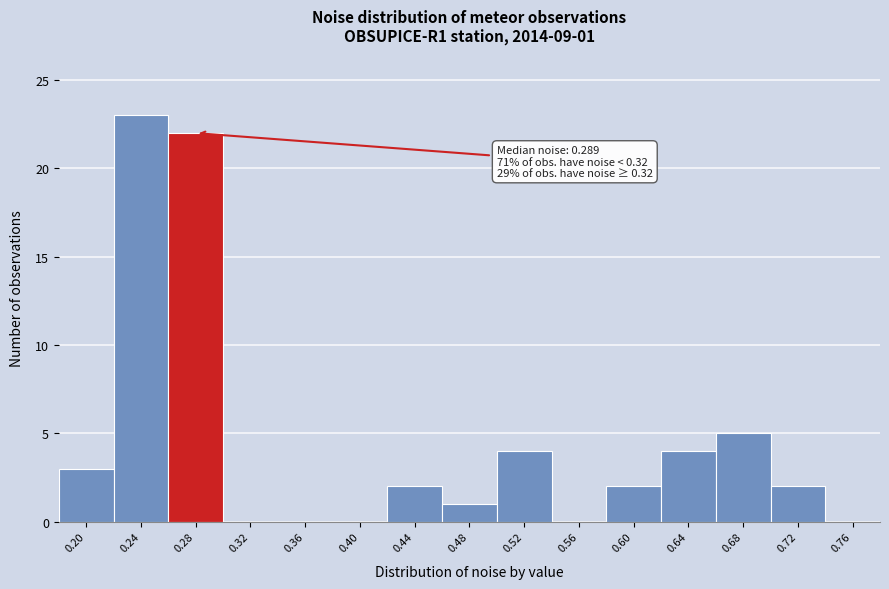

Reading left to right, list all the values displayed in this chart.

0.20=3	0.24=23	0.28=22	0.32=0	0.36=0	0.40=0	0.44=2	0.48=1	0.52=4	0.56=0	0.60=2	0.64=4	0.68=5	0.72=2	0.76=0